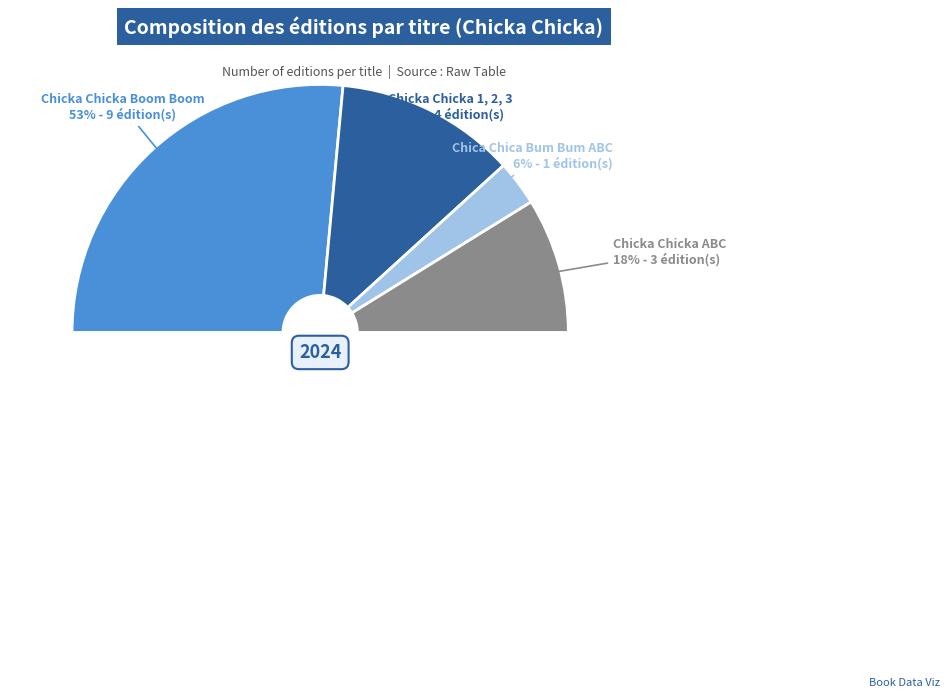

How much of the chart is everything except Chicka Chicka Boom Boom?

47.1%